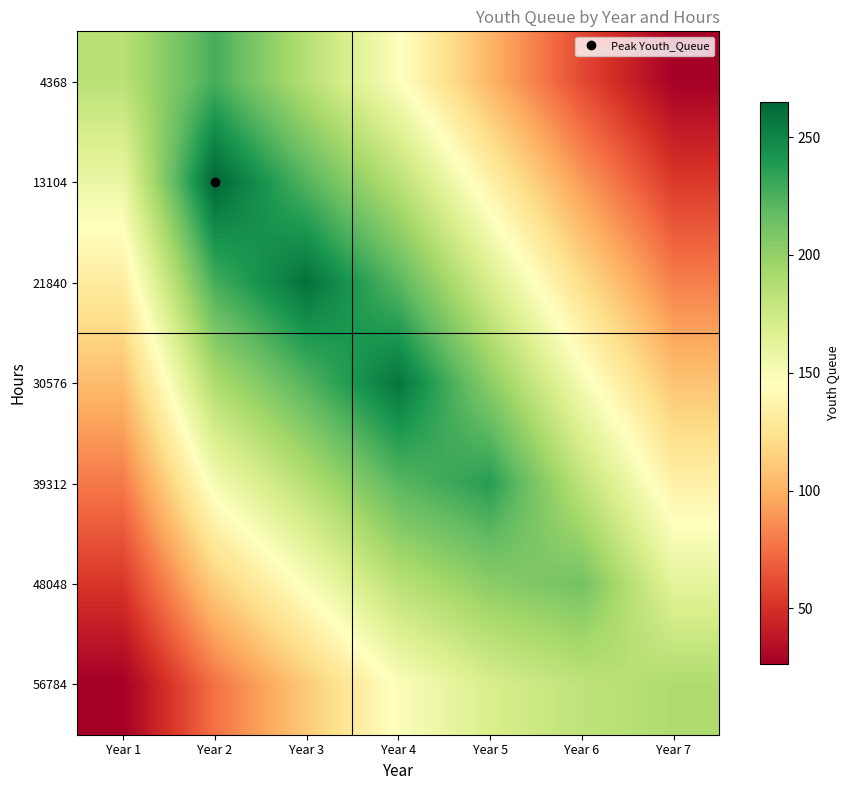

What is the smallest value displayed?

26.3